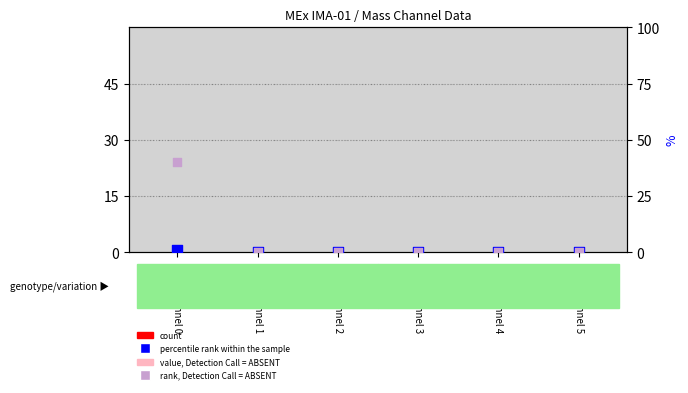

Is the value of value, Detection Call = ABSENT at Mass Channel 5 greater than the value of count at Mass Channel 1?

No